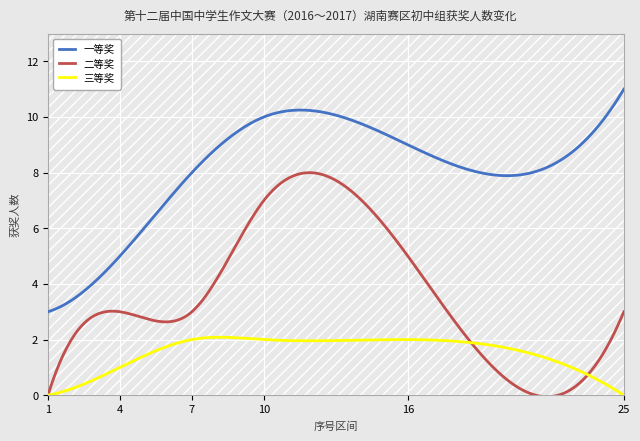

Which series has the largest range (max minus min)?

一等奖